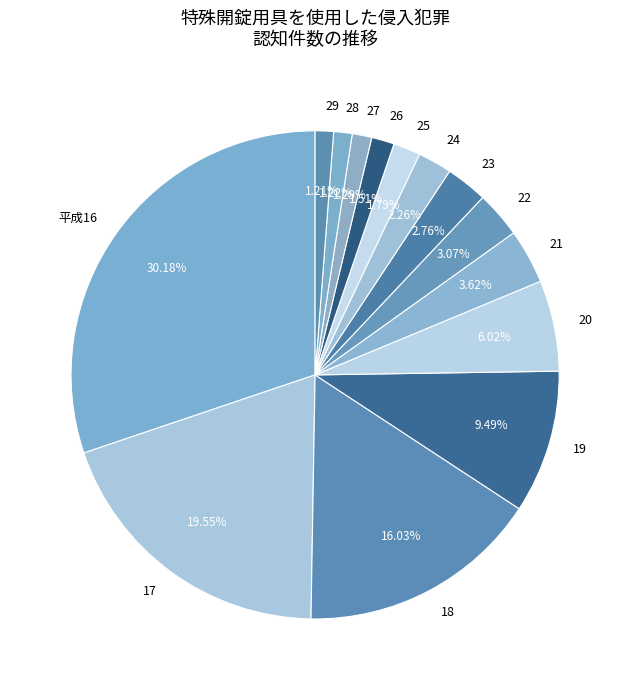

What is the ratio of the value at 20 to the value at 26?

4.0